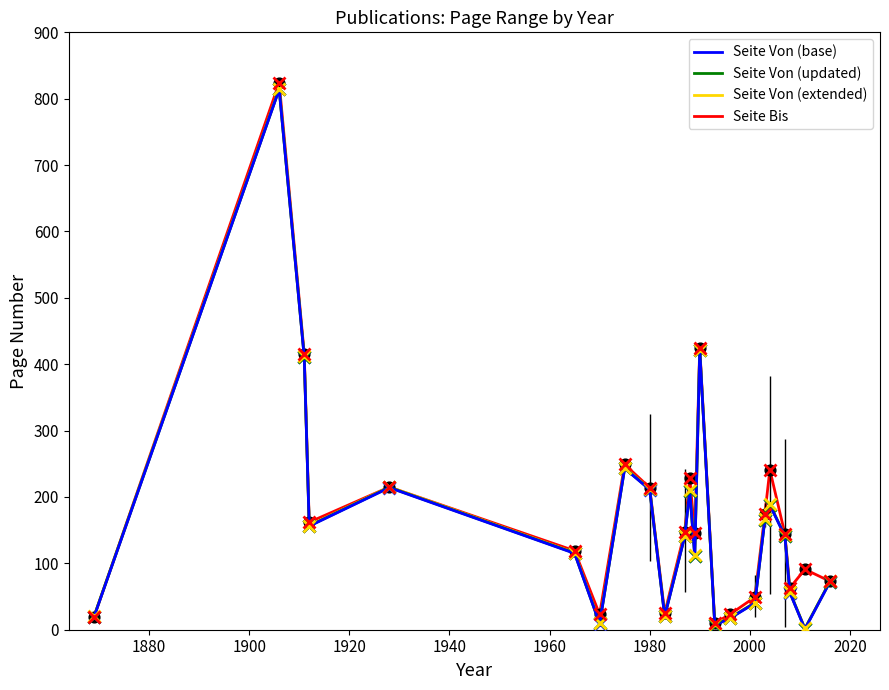

What is the highest value of the Seite Von (updated) series?

814.5